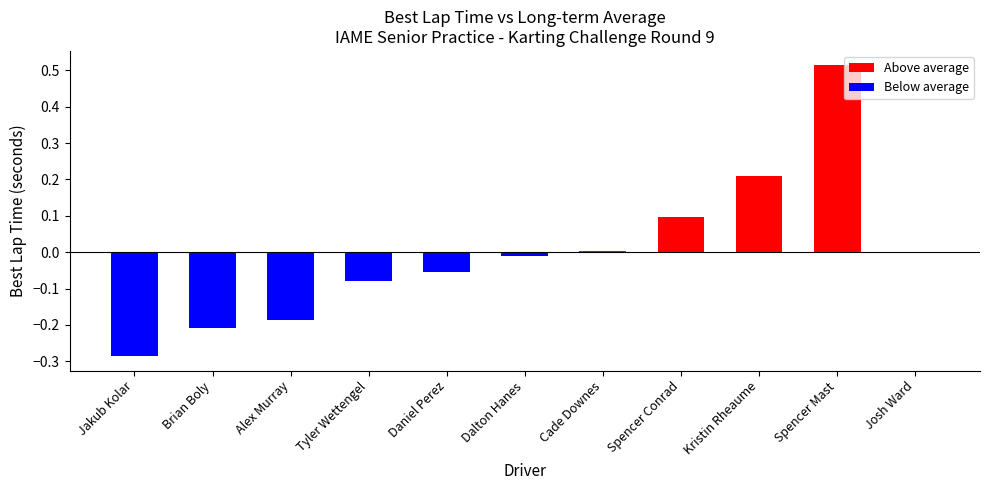

What position from the right is Spencer Conrad?

4